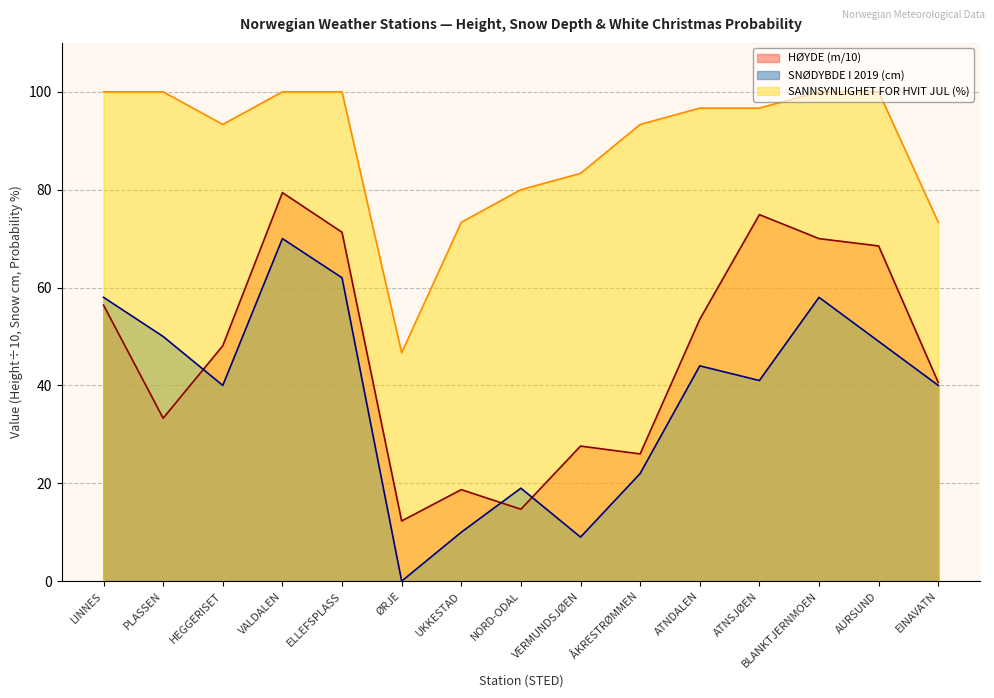

At which label does SNØDYBDE I 2019 first exceed 41?

LINNES